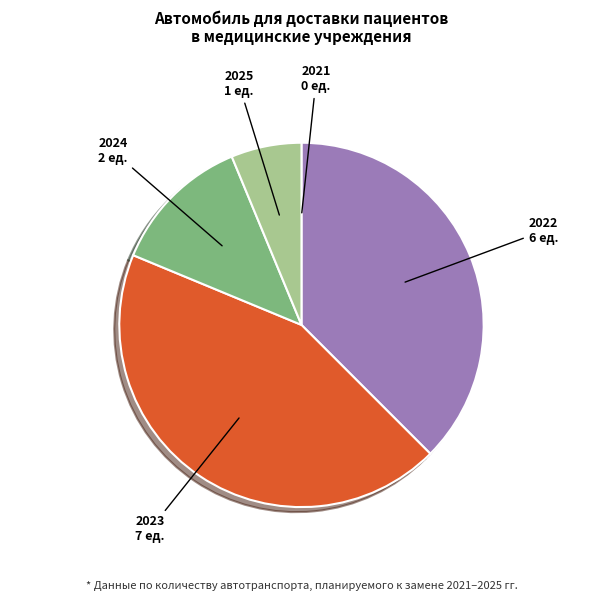

Is the sum of 2023 and 2024 greater than half?

Yes